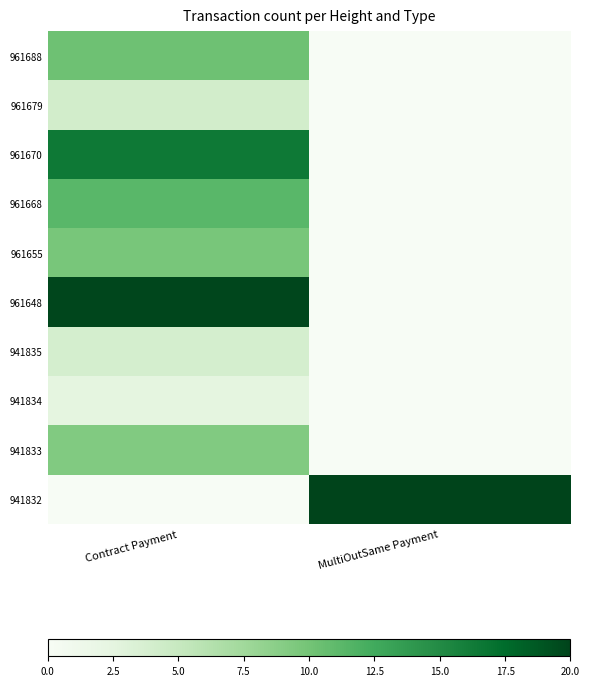

Between Contract Payment and MultiOutSame Payment, which is larger?

Contract Payment